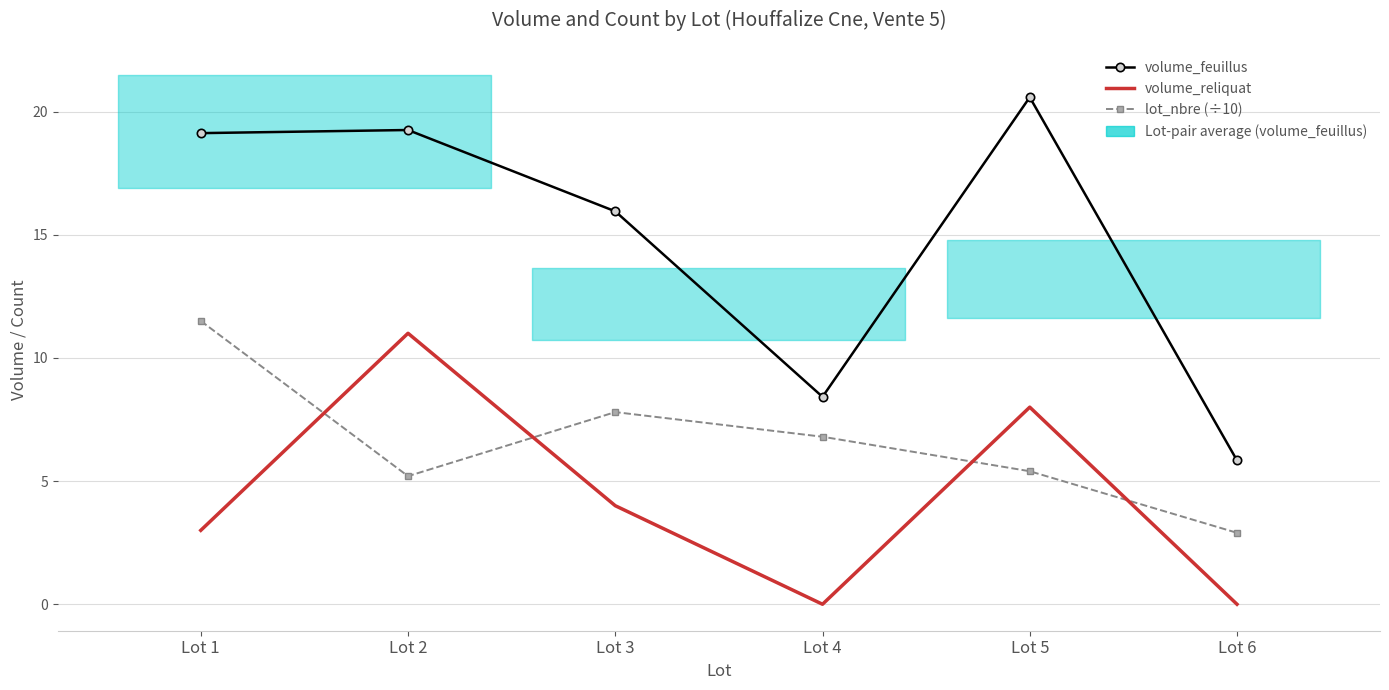

True or false: volume_feuillus and volume_reliquat cross at least once.

False